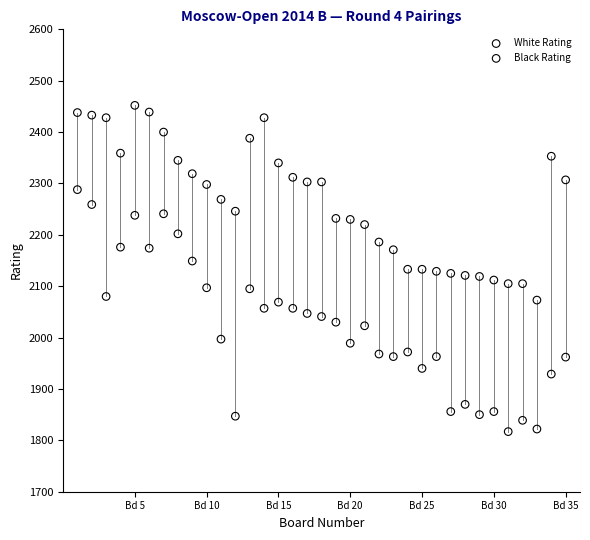

Which series reaches the maximum Y coordinate?

White Rating